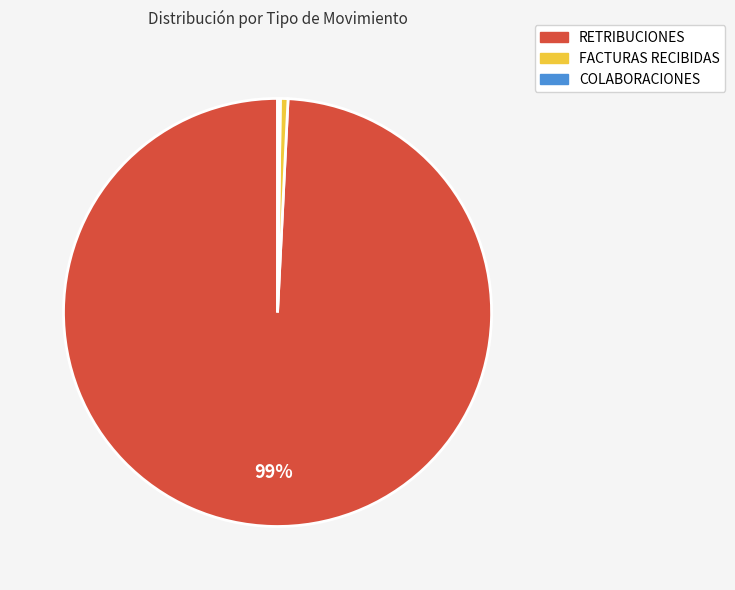

Does any single category account for the majority?

Yes